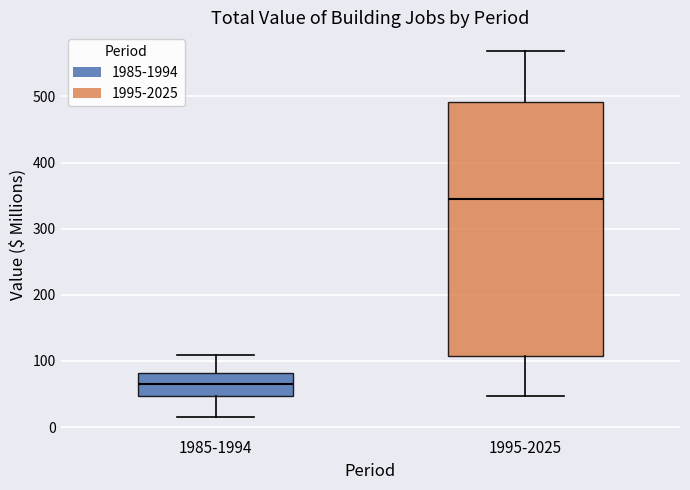

Which box has the highest median line?

1995-2025